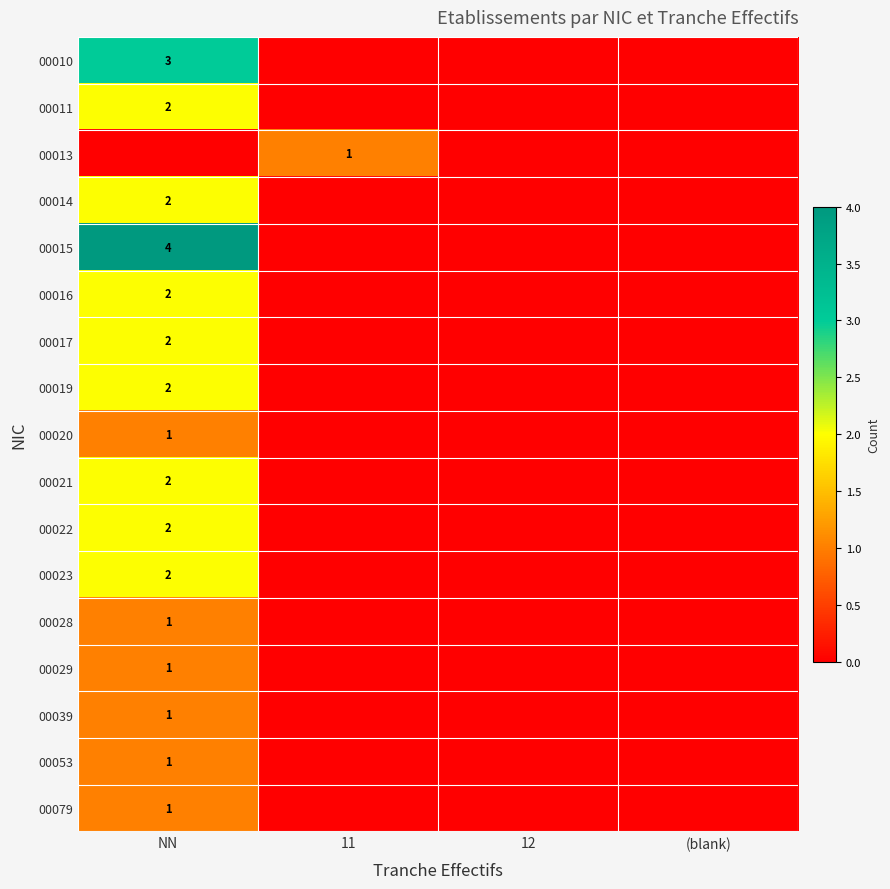

True or false: 00029 has a value of 1 at NN.

True